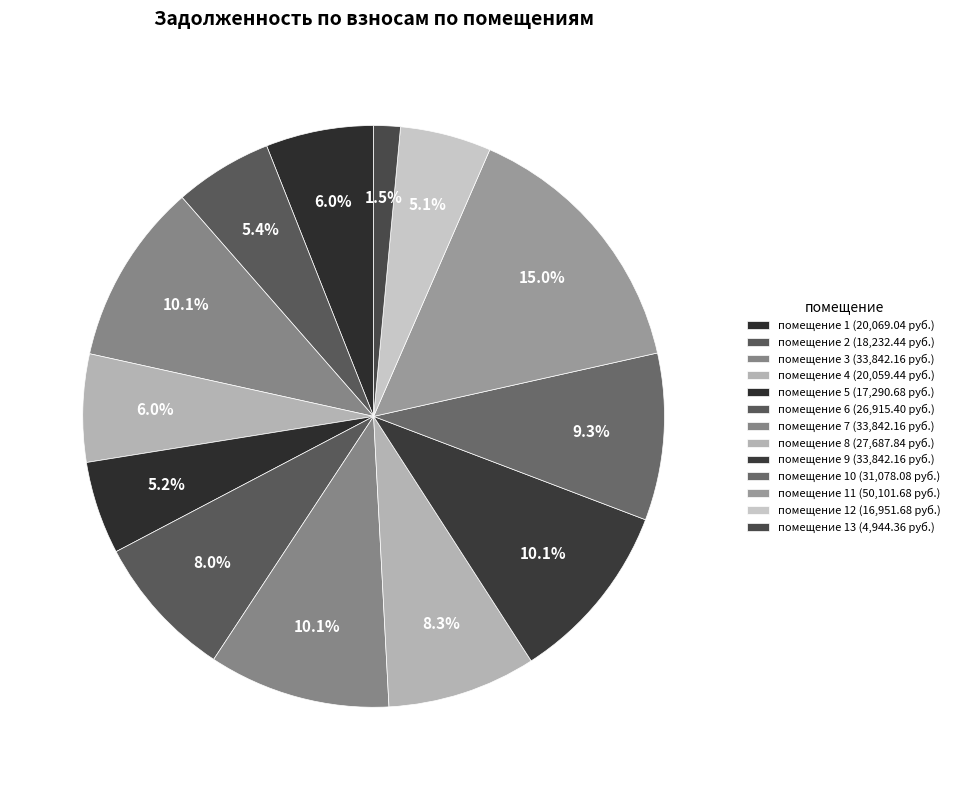

How many segments does this pie chart have?

13